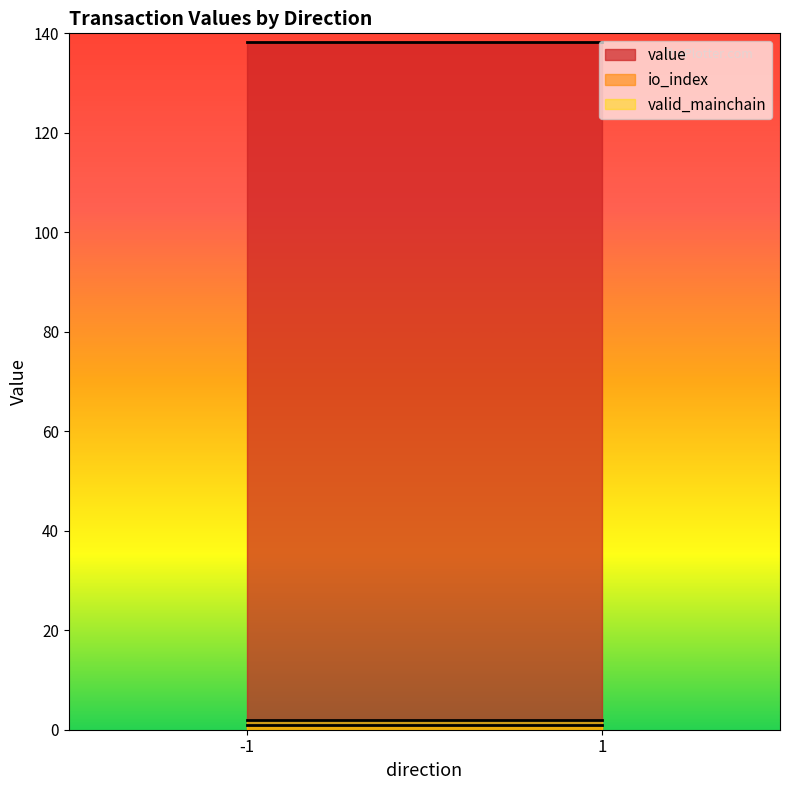

Is the value of value at -1 greater than the value of valid_mainchain at 1?

Yes